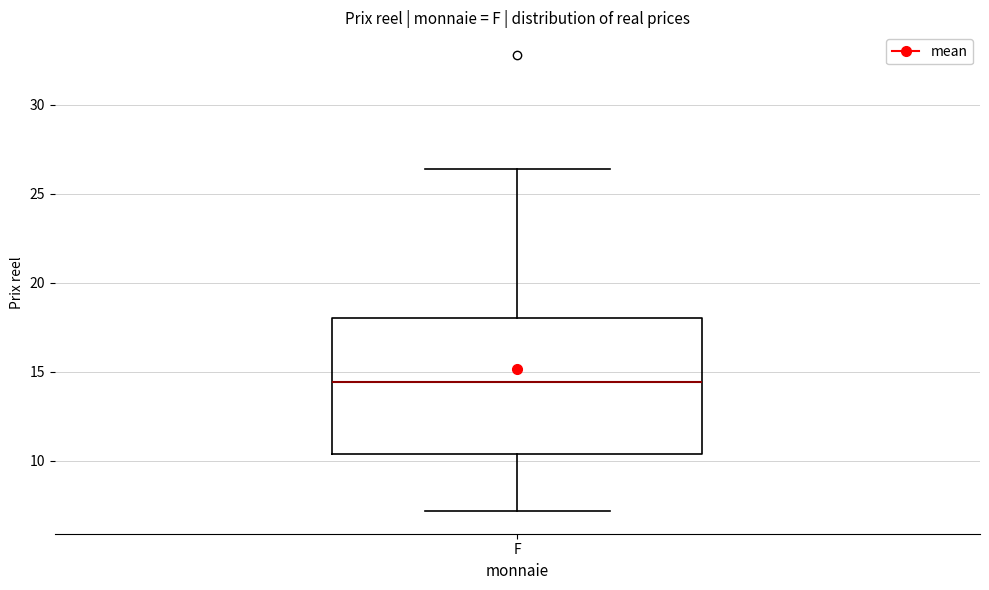

Read this box plot against the y-axis: the position of the median line, the range covered by the box, and the ends of both whiskers. The values are not printed on the chart, so give them approximately, as read against the axis.

median 14.5, box 10.5 to 18.0, whiskers 7.0 to 26.5